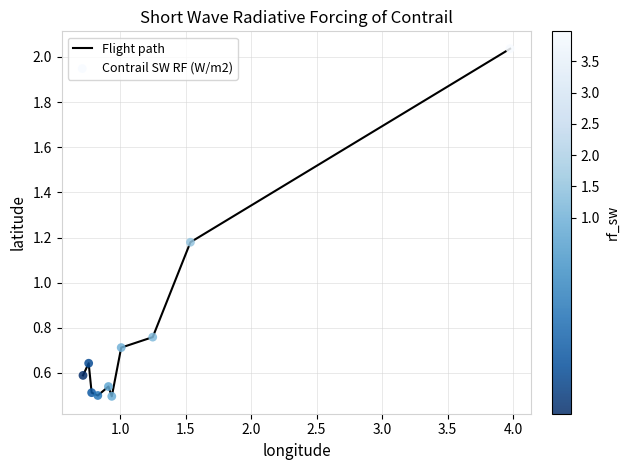

What is the difference between the maximum and minimum values?

1.5